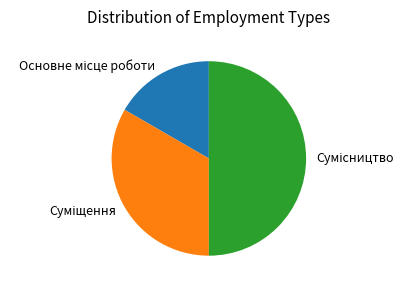

Does Сумісництво account for over 50% of the chart?

No